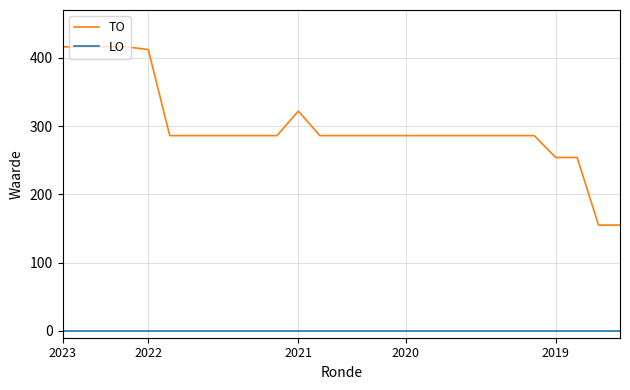

List the series in order of their overall mean, lowest first.

LO, TO